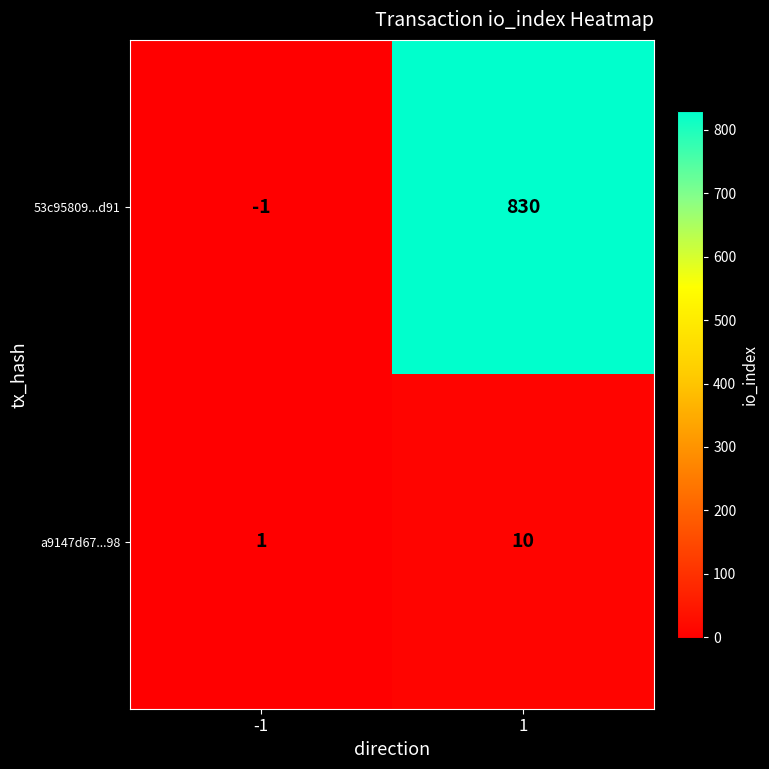

What is the sum of all a9147d67...98 values?

11